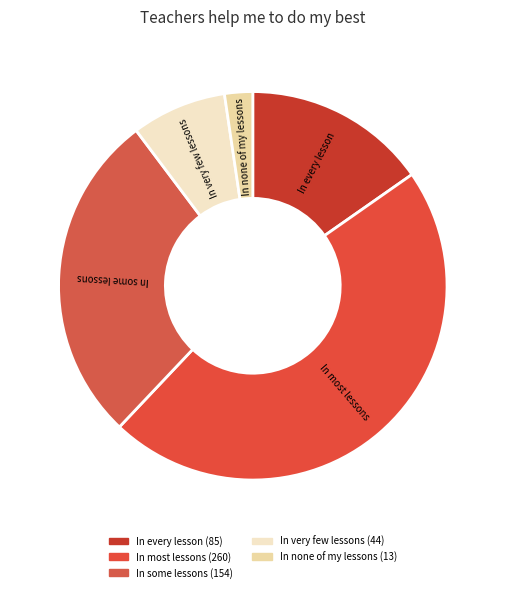

Rank the categories by value from highest to lowest.

In most lessons, In some lessons, In every lesson, In very few lessons, In none of my lessons